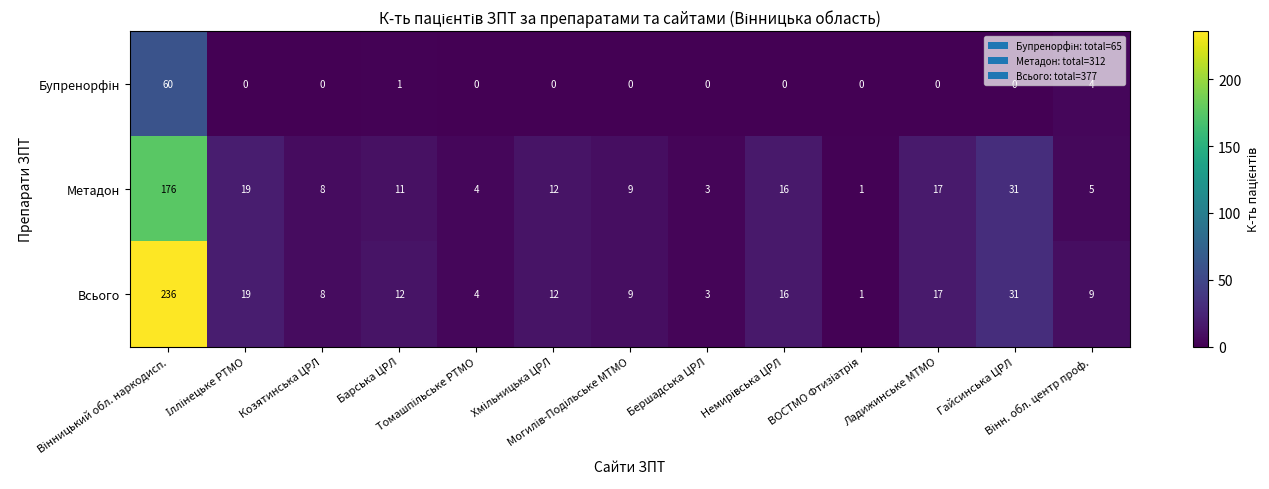

Which series has the largest total across all categories?

Всього